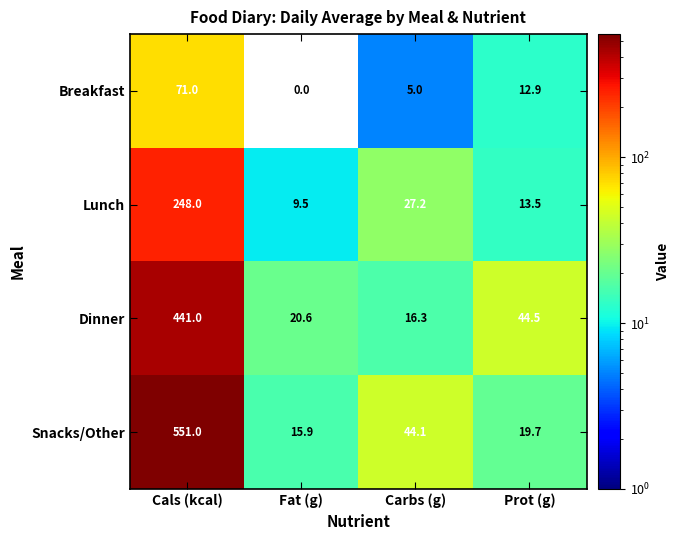

At which category is the sum across all series the highest?

Cals (kcal)